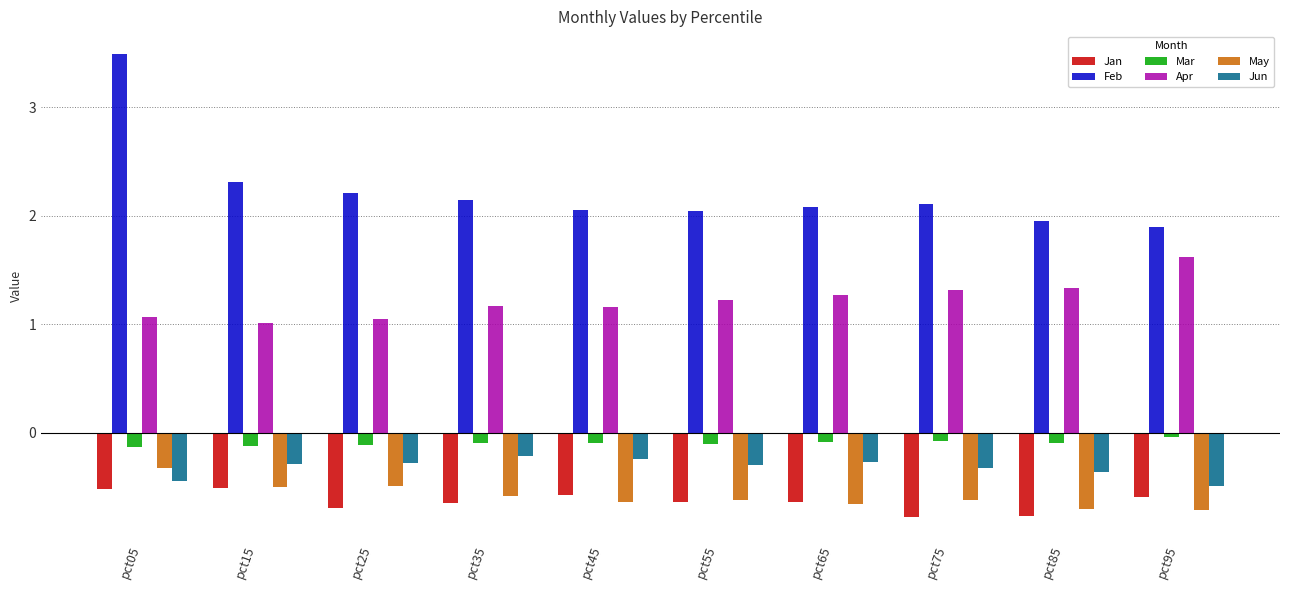

At which category is the sum across all series the highest?

pct05